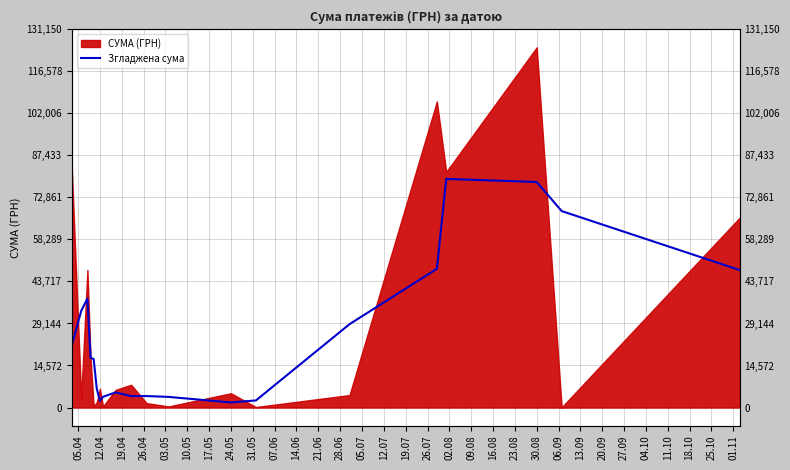

How many values are below 17214?

10